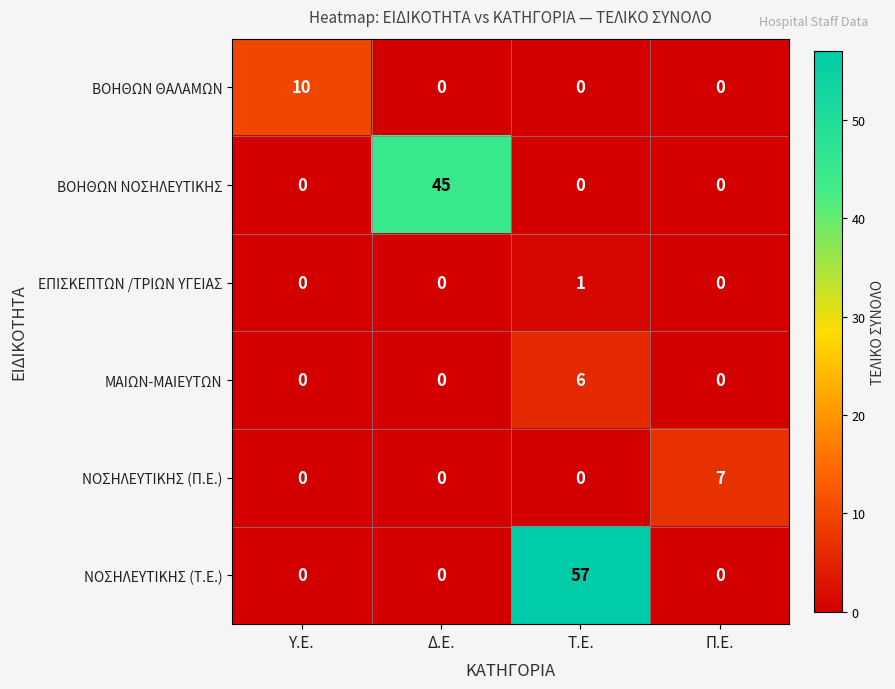

Reading left to right, list all the values displayed in this chart.

ΒΟΗΘΩΝ ΘΑΛΑΜΩΝ: Υ.Ε.=10	Δ.Ε.=0	Τ.Ε.=0	Π.Ε.=0
ΒΟΗΘΩΝ ΝΟΣΗΛΕΥΤΙΚΗΣ: Υ.Ε.=0	Δ.Ε.=45	Τ.Ε.=0	Π.Ε.=0
ΕΠΙΣΚΕΠΤΩΝ /ΤΡΙΩΝ ΥΓΕΙΑΣ: Υ.Ε.=0	Δ.Ε.=0	Τ.Ε.=1	Π.Ε.=0
ΜΑΙΩΝ-ΜΑΙΕΥΤΩΝ: Υ.Ε.=0	Δ.Ε.=0	Τ.Ε.=6	Π.Ε.=0
ΝΟΣΗΛΕΥΤΙΚΗΣ (Π.Ε.): Υ.Ε.=0	Δ.Ε.=0	Τ.Ε.=0	Π.Ε.=7
ΝΟΣΗΛΕΥΤΙΚΗΣ (Τ.Ε.): Υ.Ε.=0	Δ.Ε.=0	Τ.Ε.=57	Π.Ε.=0